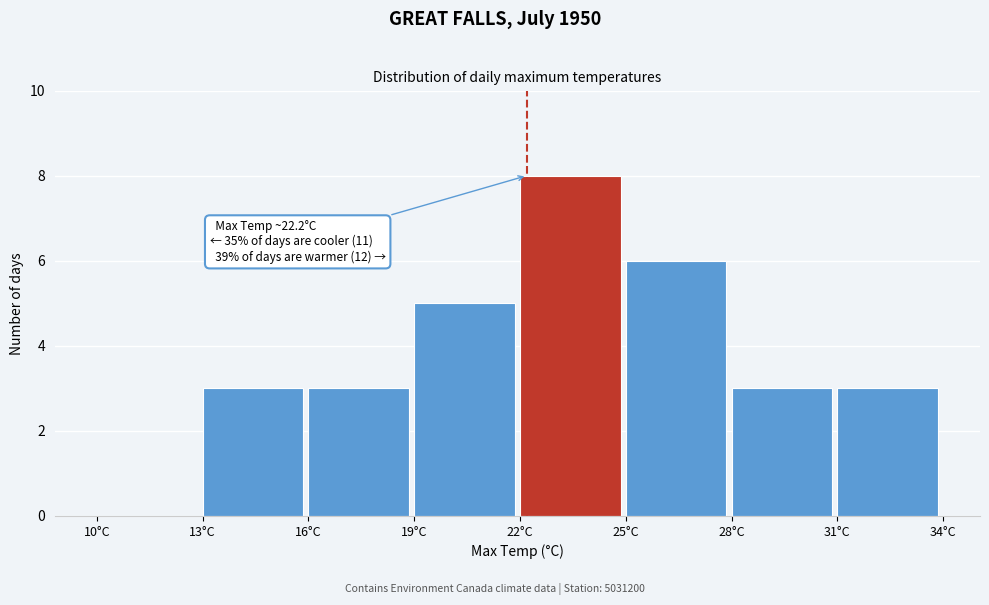

Which range on the x-axis has the tallest bar?

22 to 25